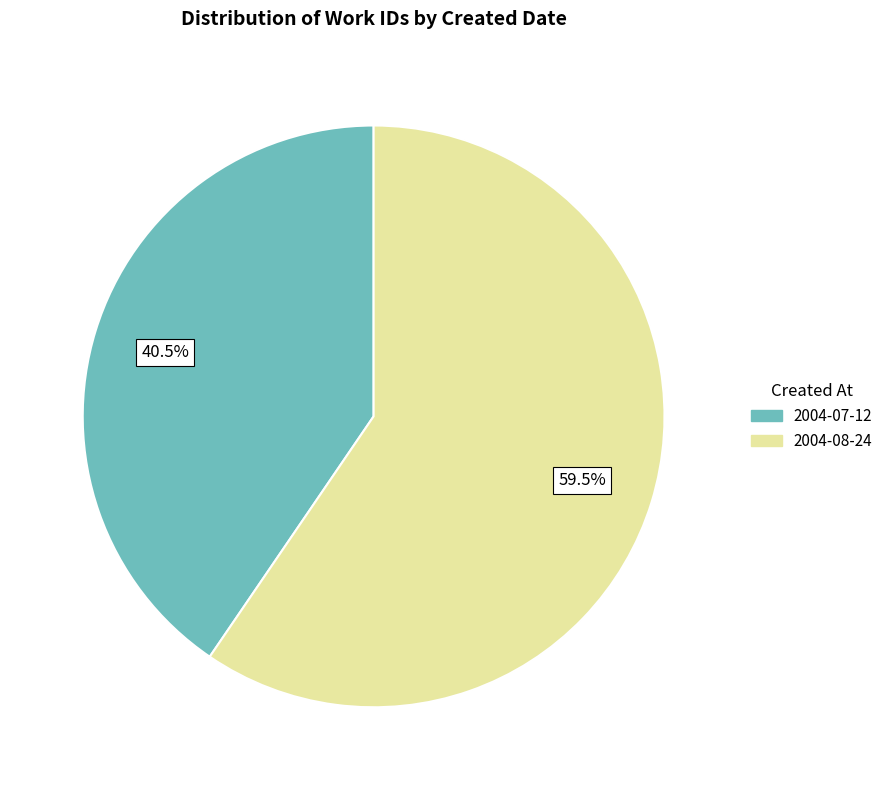

Rank the categories by value from highest to lowest.

2004-08-24, 2004-07-12